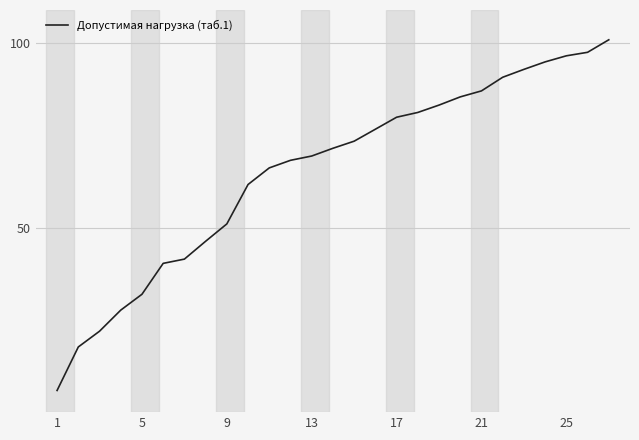

What is the maximum value shown in the chart?

101.0